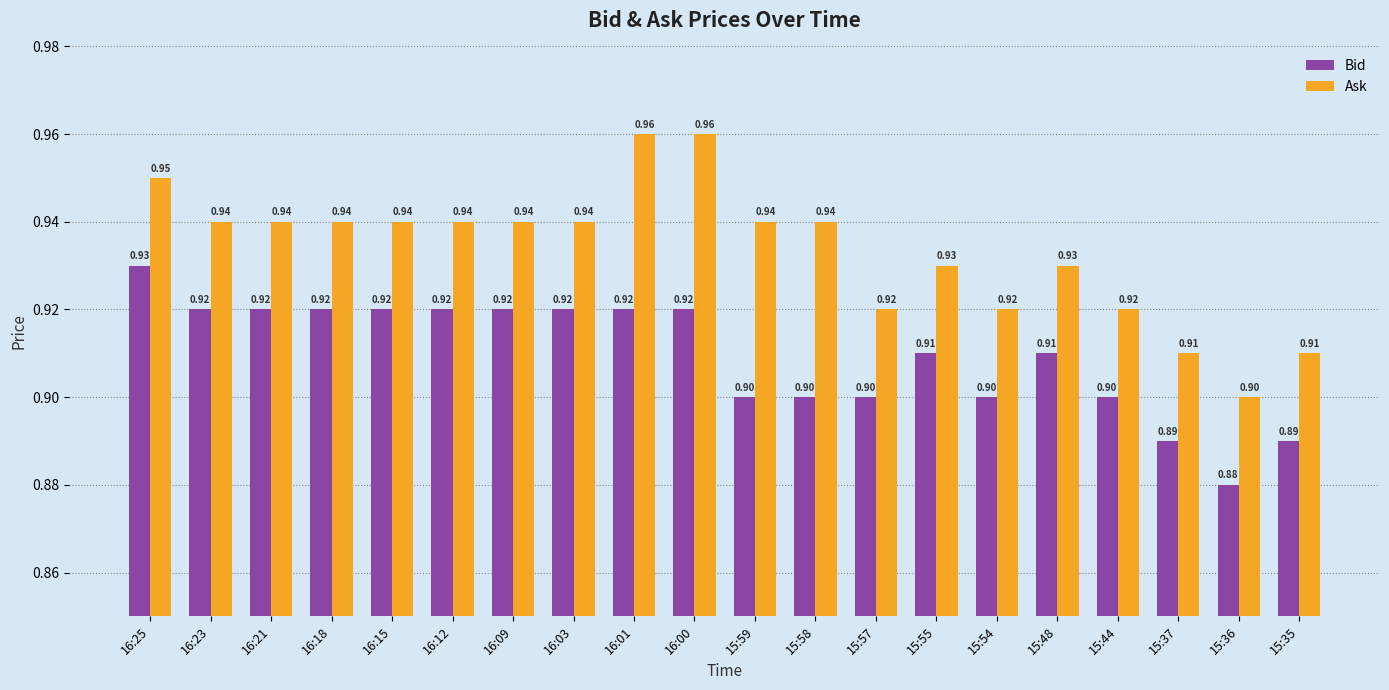

Which category has the lowest value across all series?

15:36